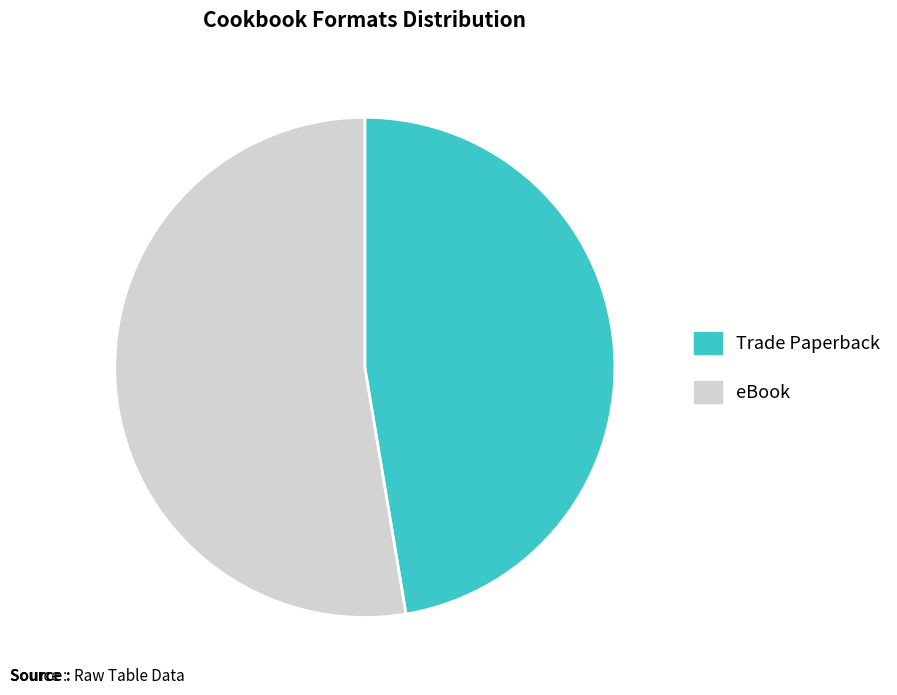

Is it true that Trade Paperback is 40% of the pie?

False